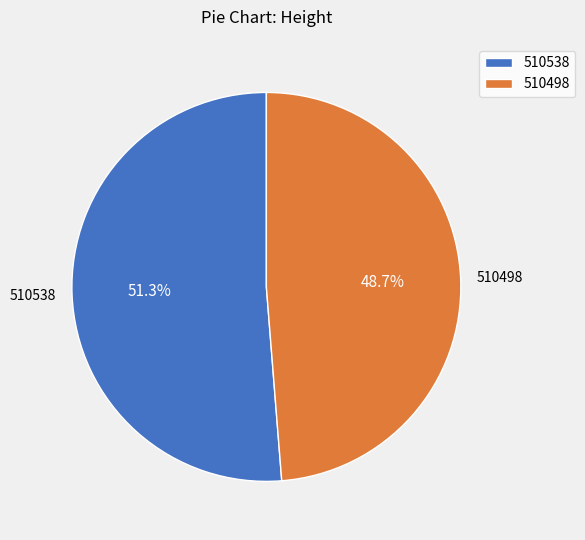

The 510498 slice represents 37% of the pie. True or false?

False